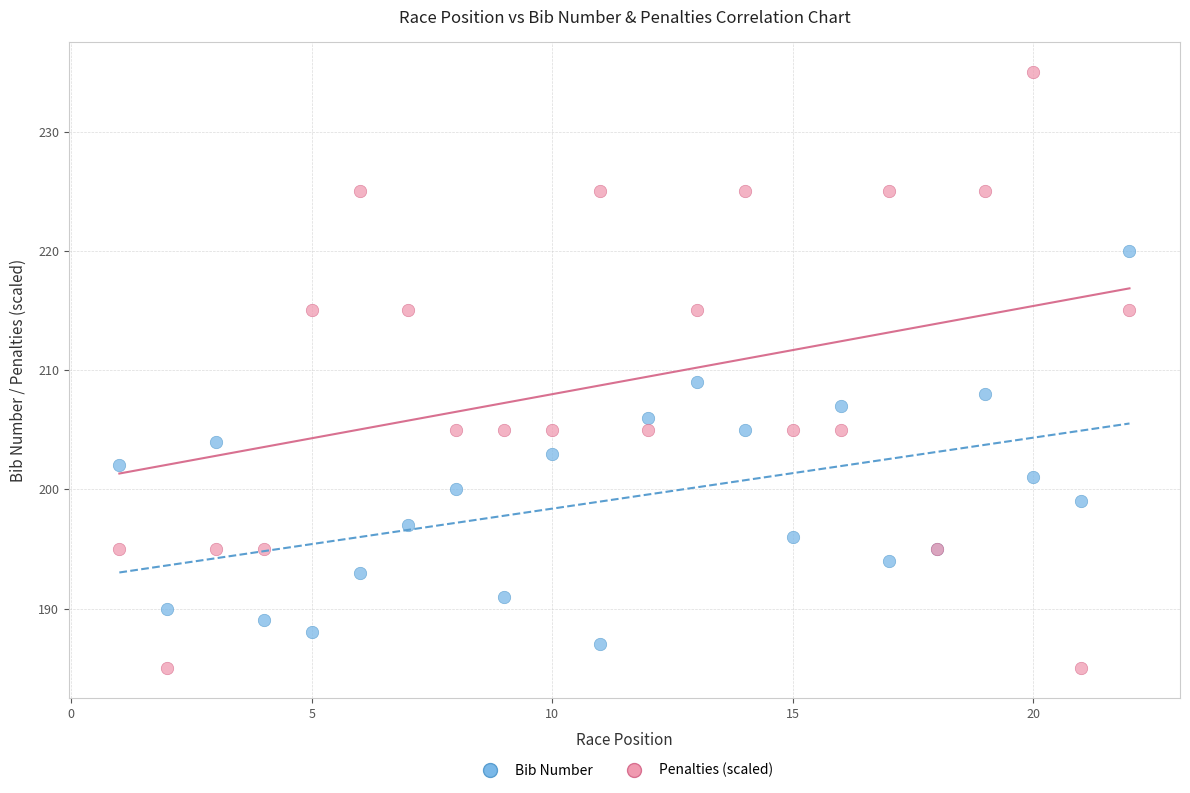

What is the X range (max minus min) for the scatter plot?

21